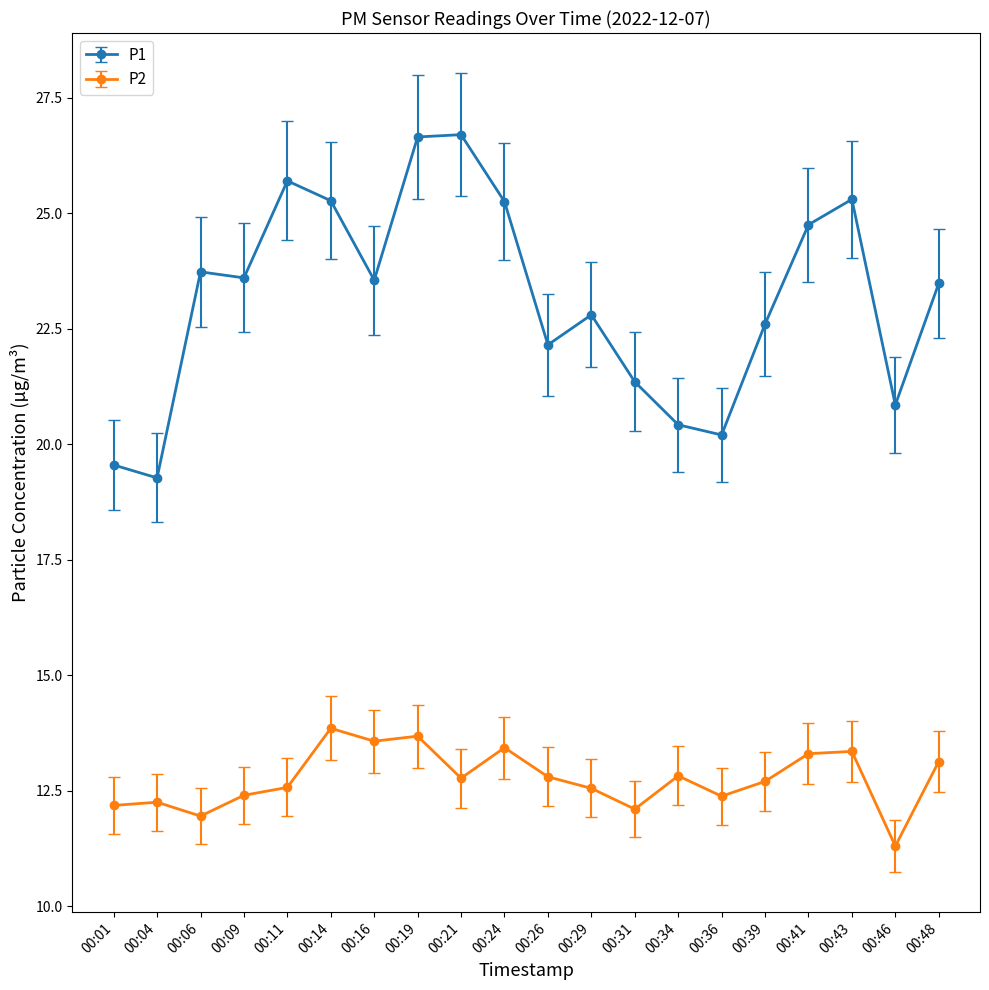

True or false: P2 has more than 0 interior local peaks.

True